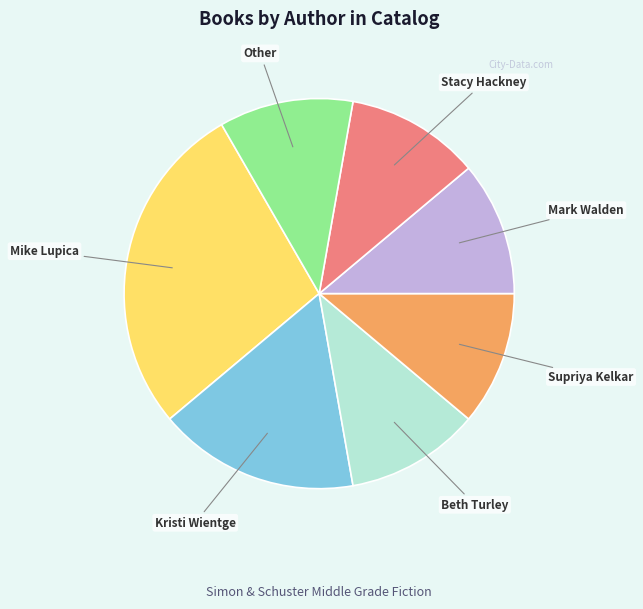

Count the number of slices in the pie.

7